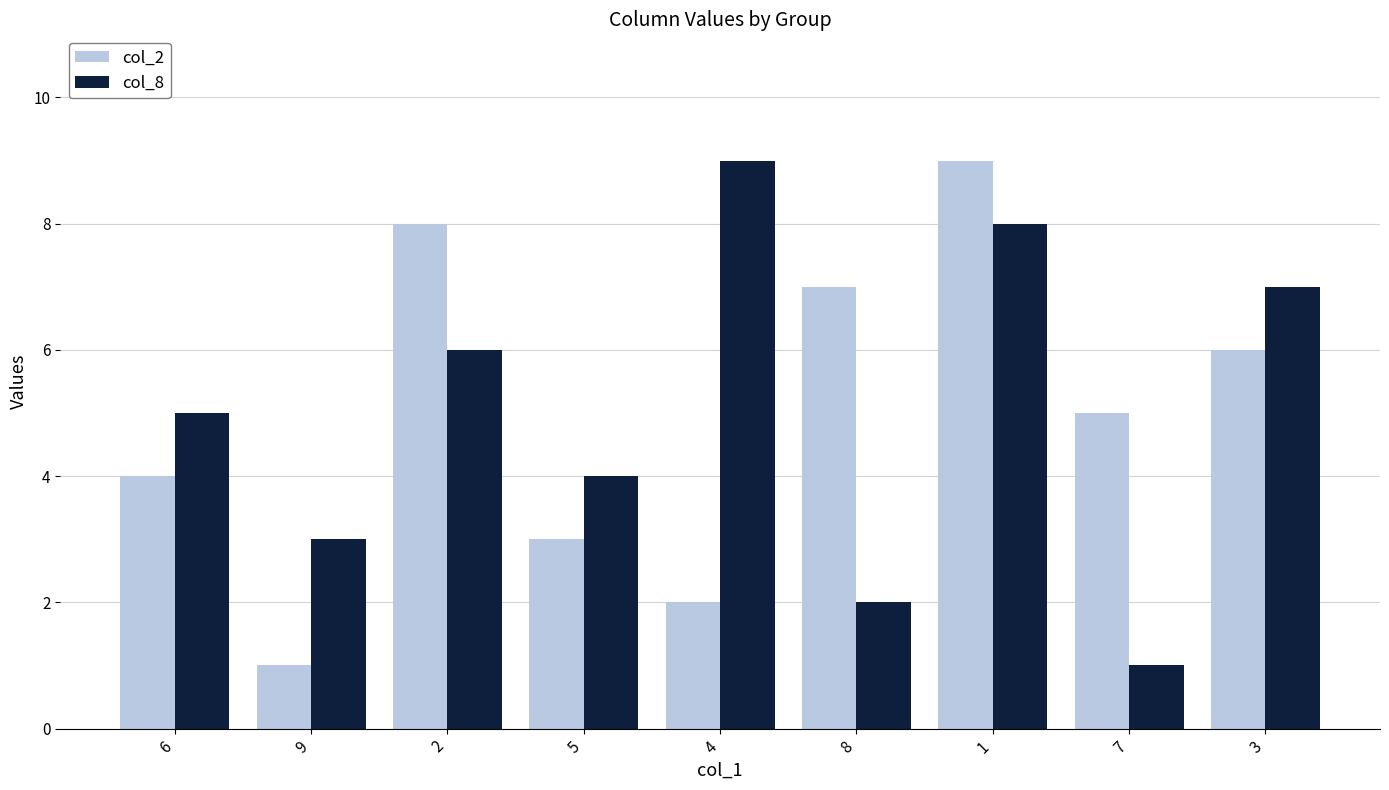

What is the total value across all series at 5?

7